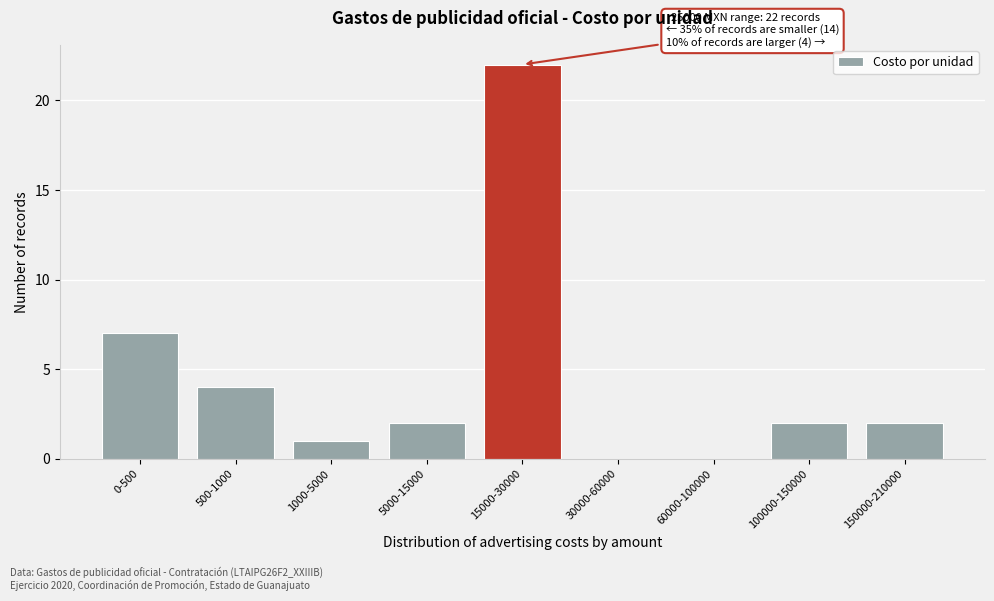

Reading left to right, extract all data points from this chart.

0-500=7	500-1000=4	1000-5000=1	5000-15000=2	15000-30000=22	30000-60000=0	60000-100000=0	100000-150000=2	150000-210000=2